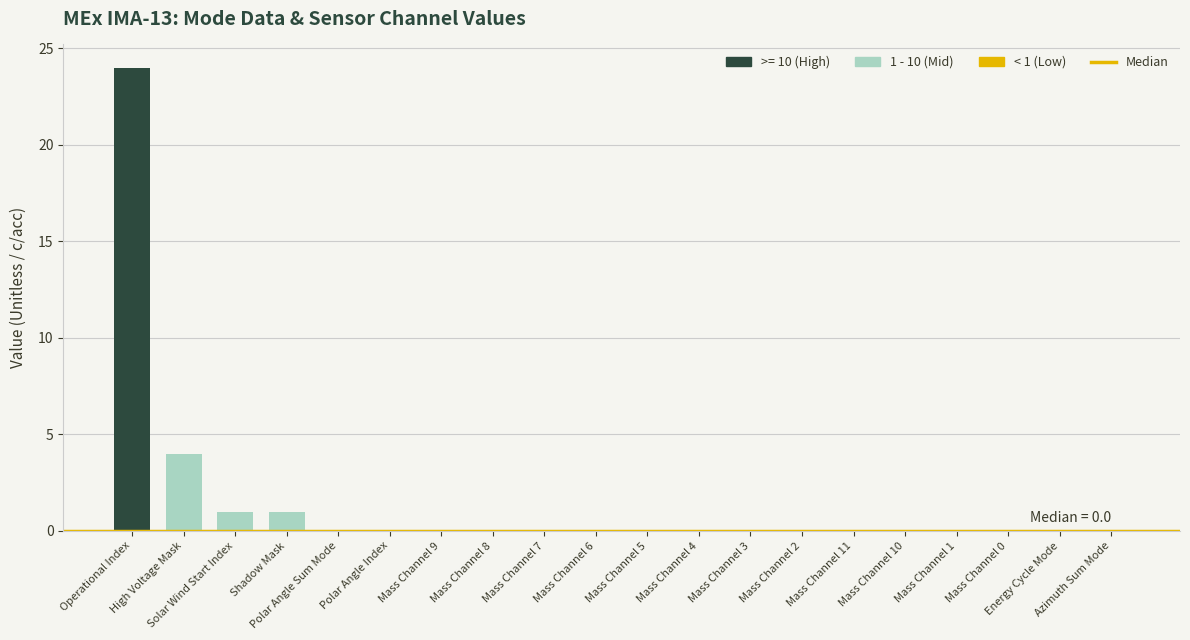

How many distinct data groups are displayed?

1